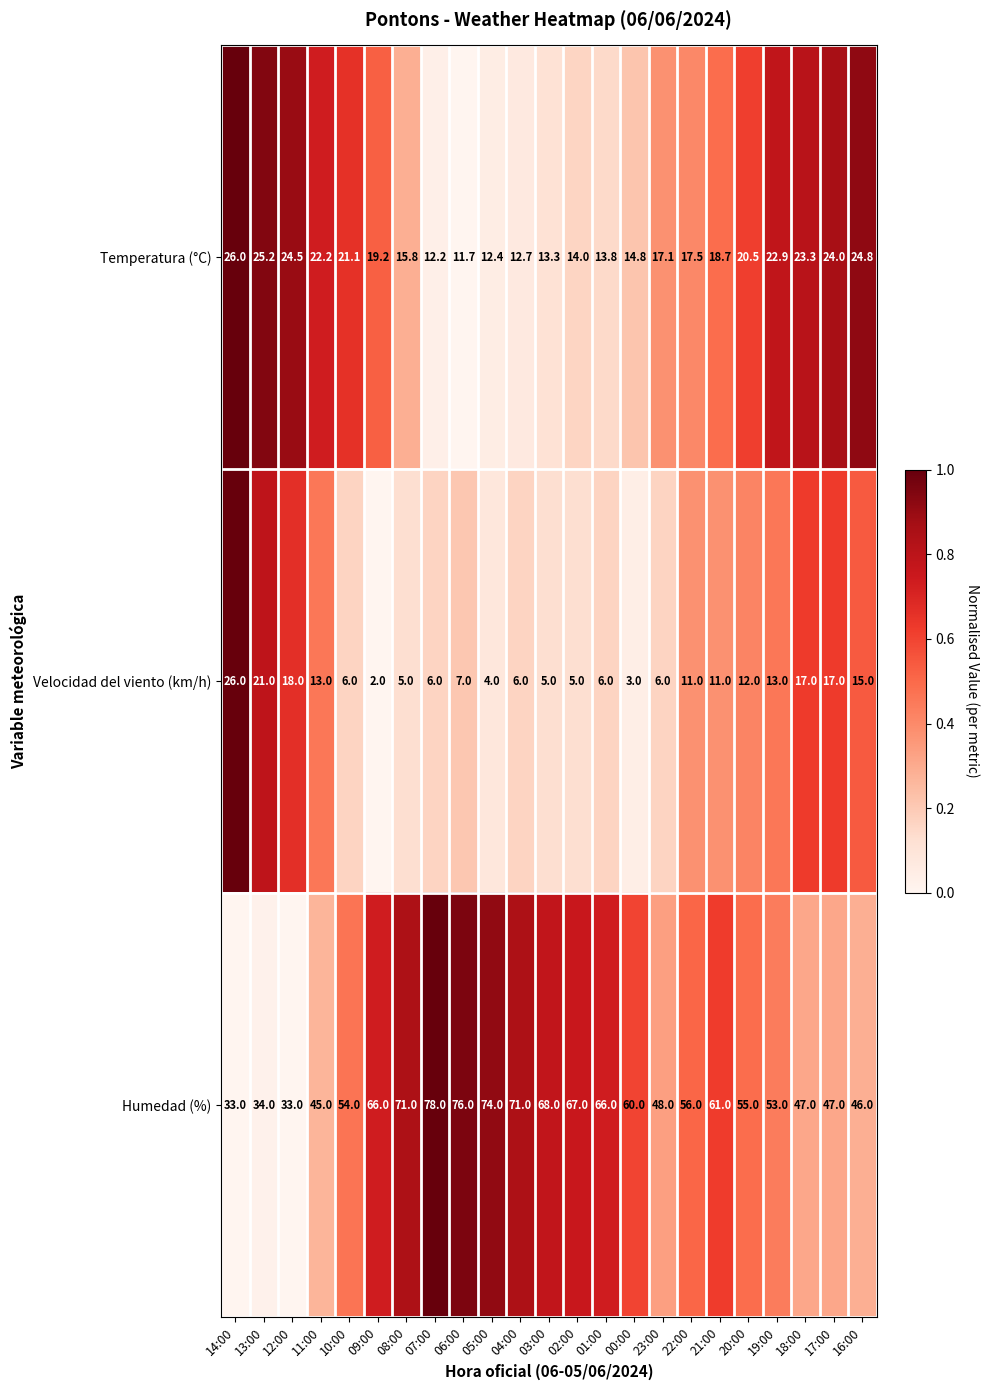

List the series in order of their overall mean, lowest first.

Velocidad del viento (km/h), Temperatura (°C), Humedad (%)